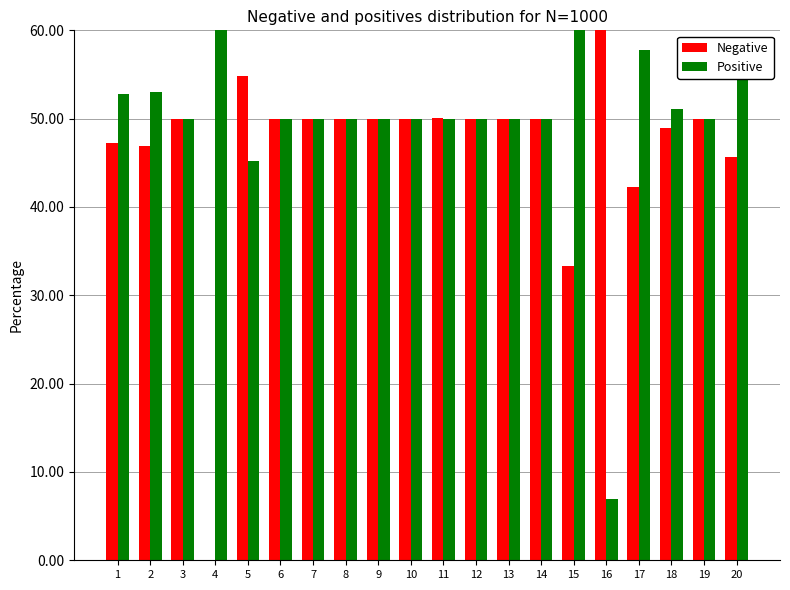

What is the average value of the Negative series?

48.1